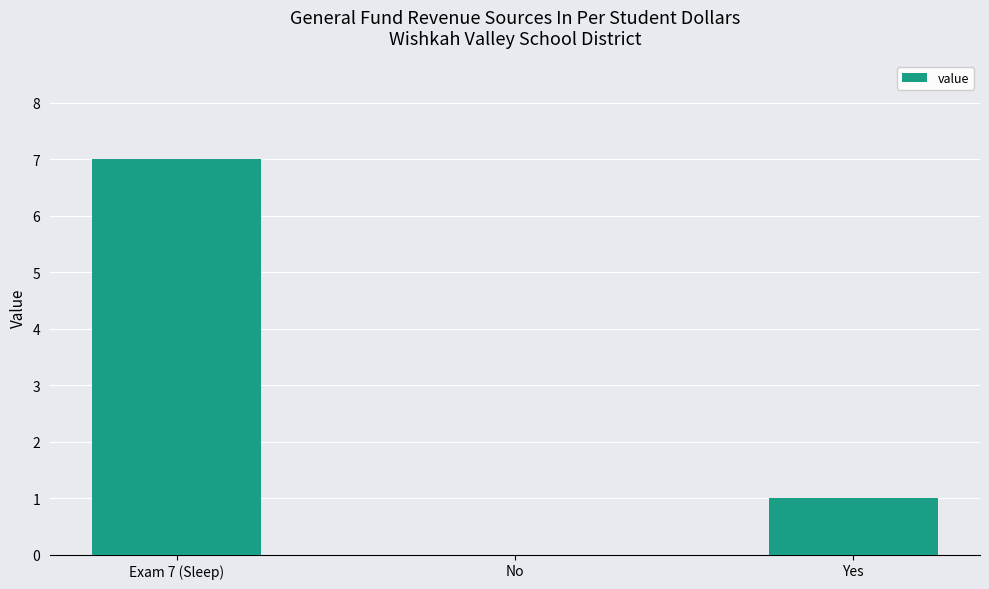

How many categories are shown in the chart?

3